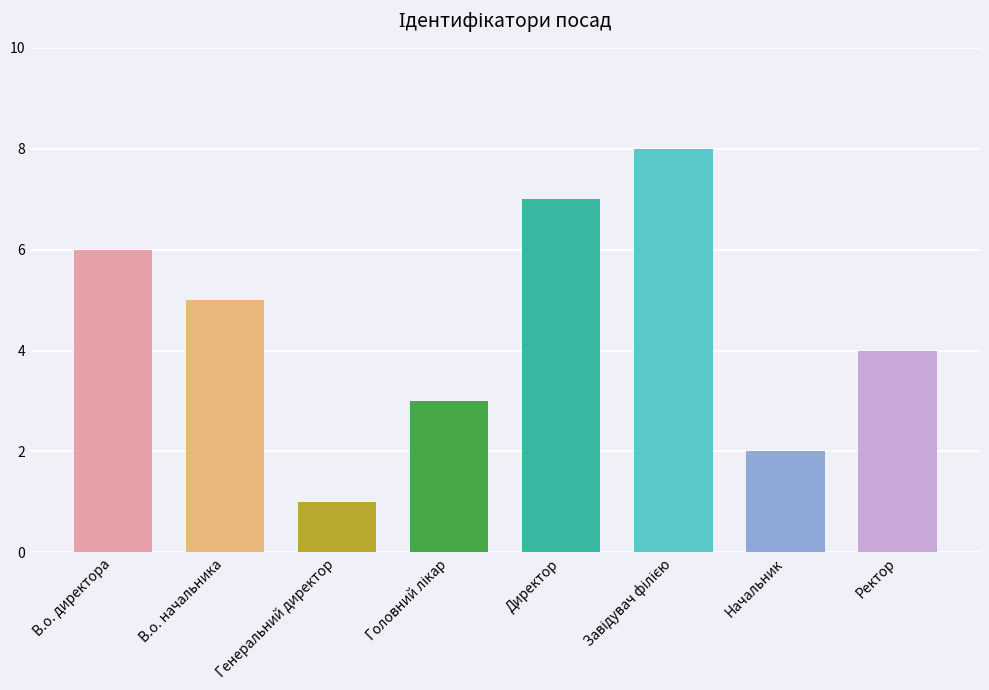

What is the sum of the values at Ректор and Начальник?

6